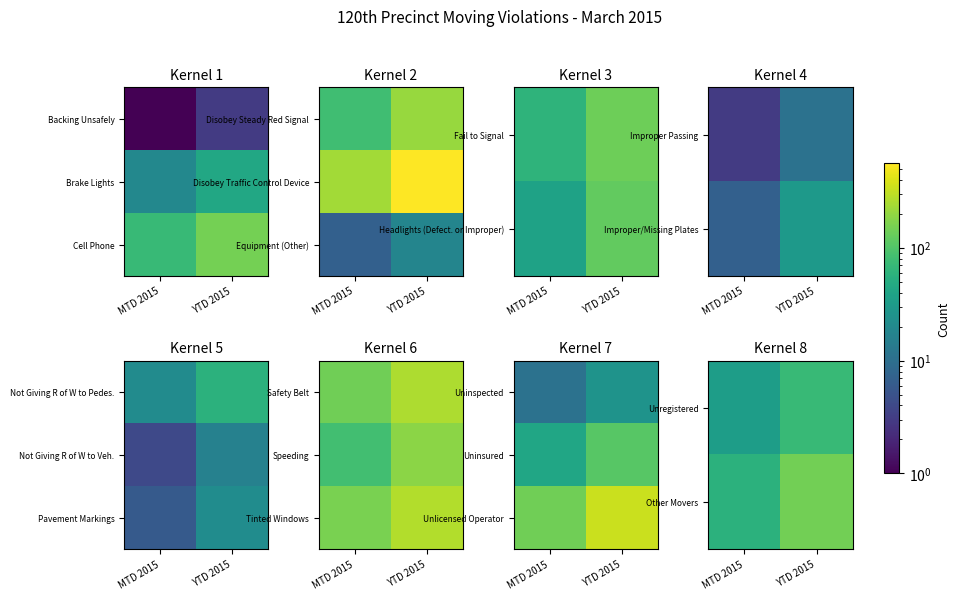

Which has a higher value, YTD 2015 or MTD 2015?

YTD 2015